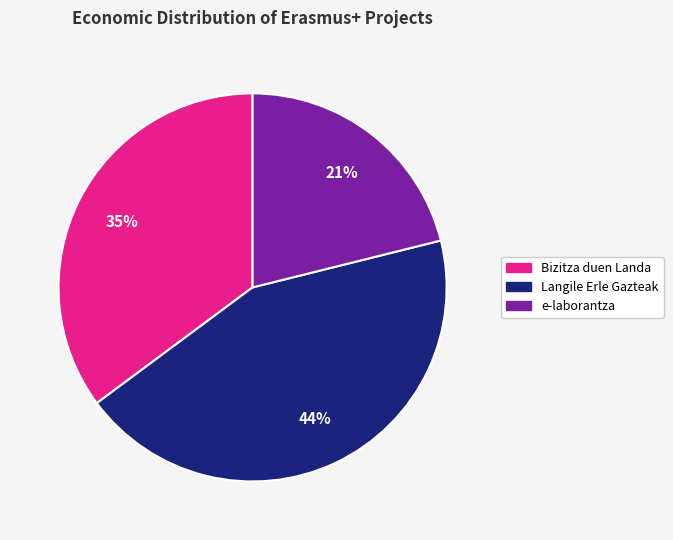

How many slices are in this pie chart?

3